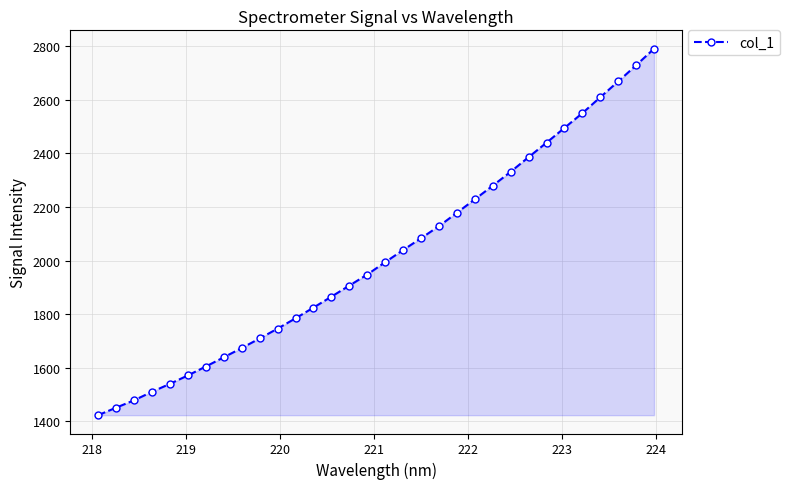

What is the value of the 16th point from the left?

1947.8